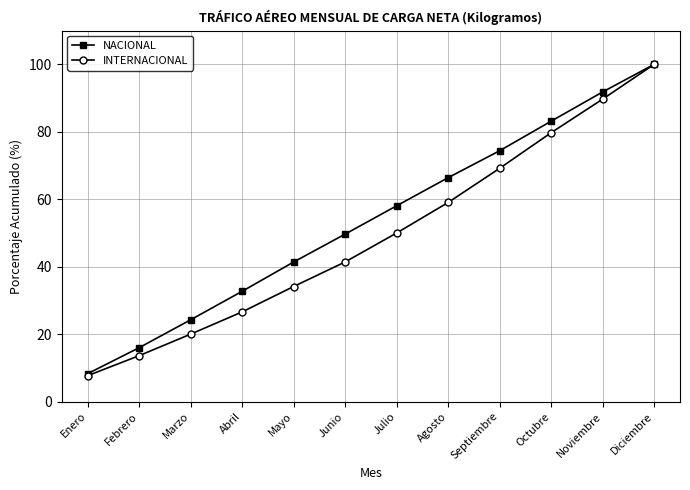

Which series changed the most between Mayo and Noviembre?

INTERNACIONAL